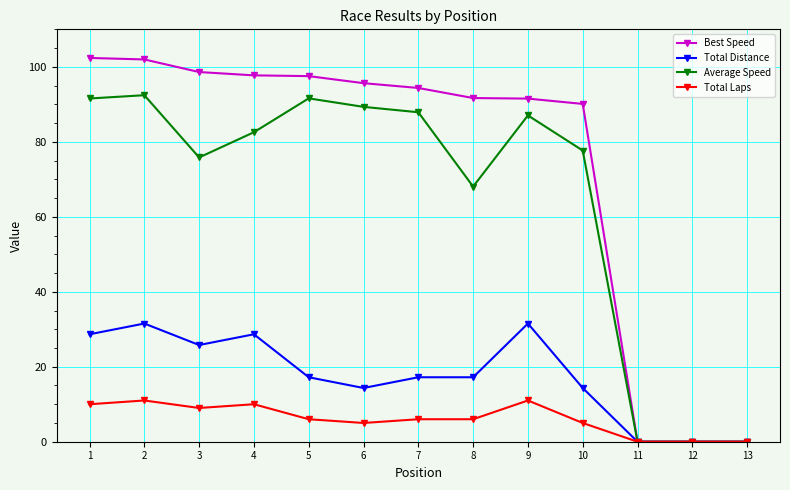

What is the highest value of the Best Speed series?

102.4